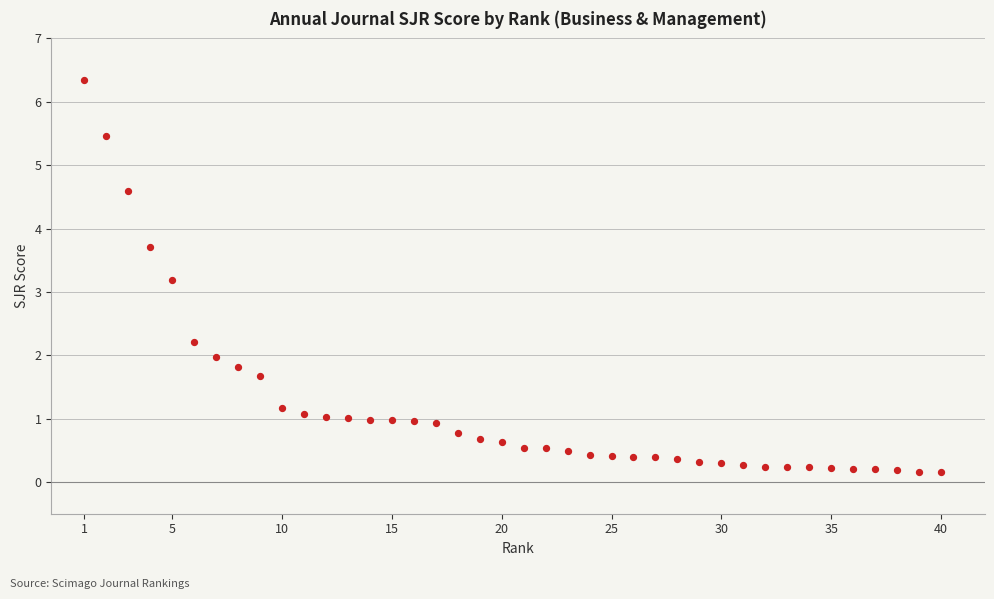

What Y value in the scatter plot is closest to 3?

3.2